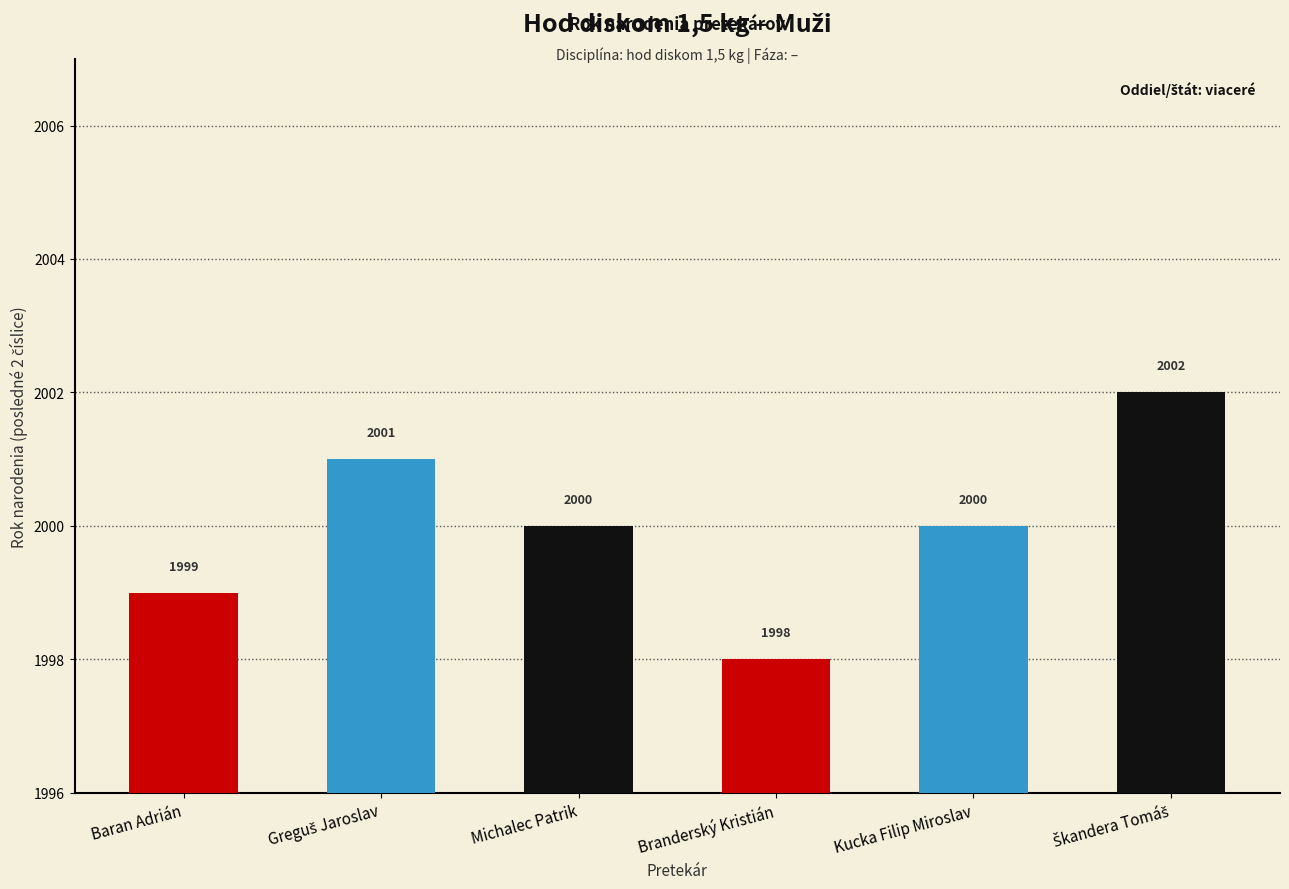

What is the difference between the maximum and second lowest values?

3